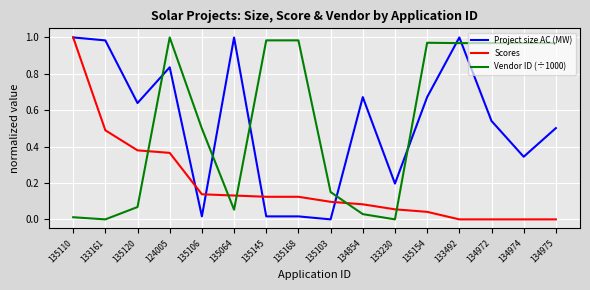

Which series ends up on top after the final intersection of Project size AC (MW) and Vendor ID (÷1000)?

Vendor ID (÷1000)